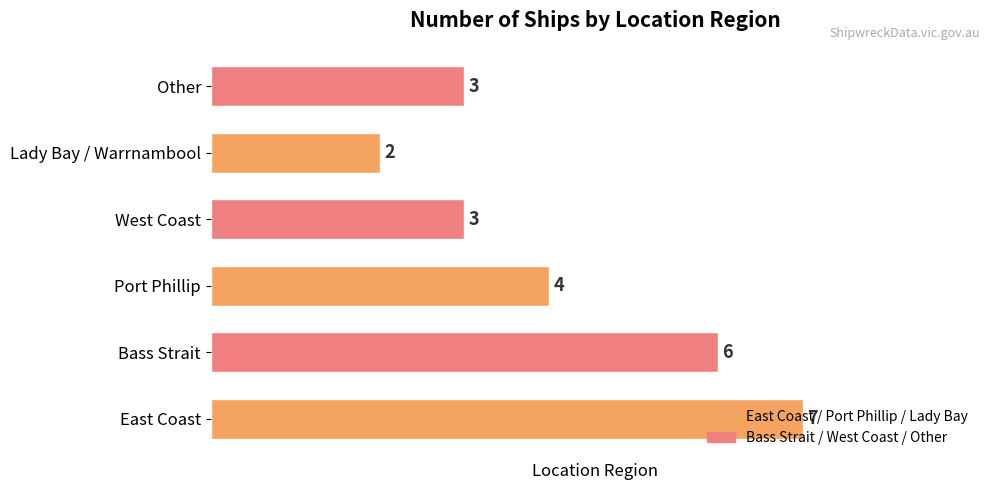

How many distinct data groups are displayed?

1